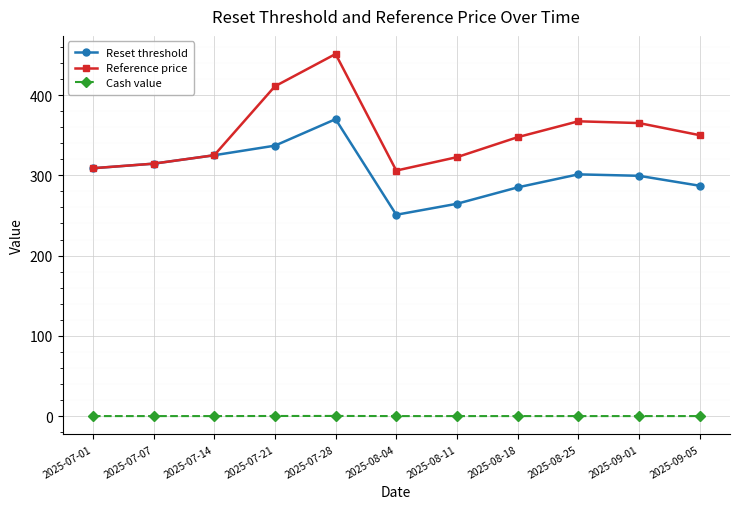

What is the label of the 7th point from the left?

2025-08-11